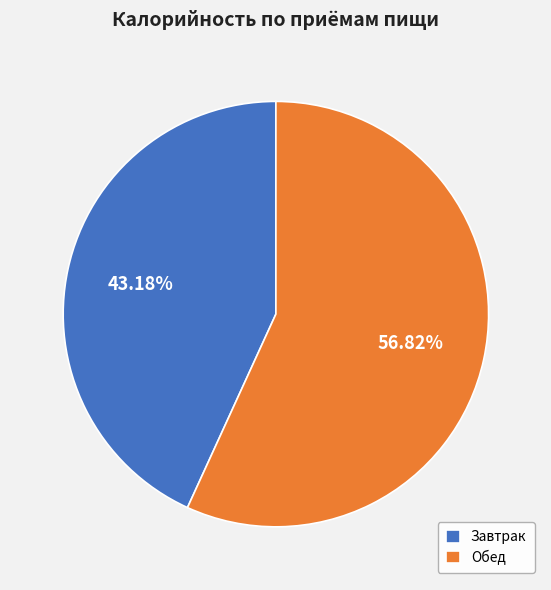

How many segments does this pie chart have?

2